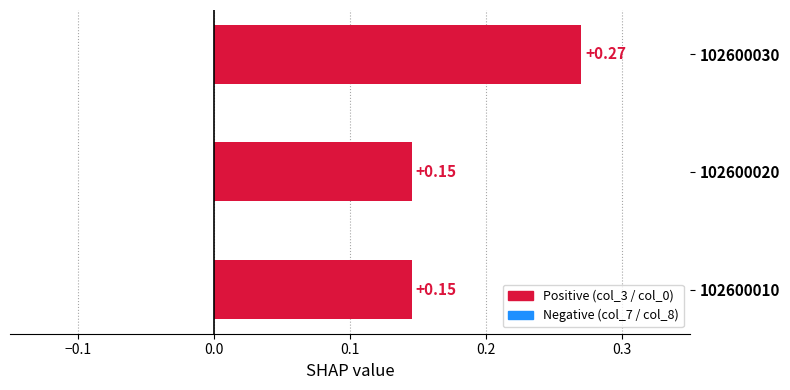

What is the sum of all values?

0.6